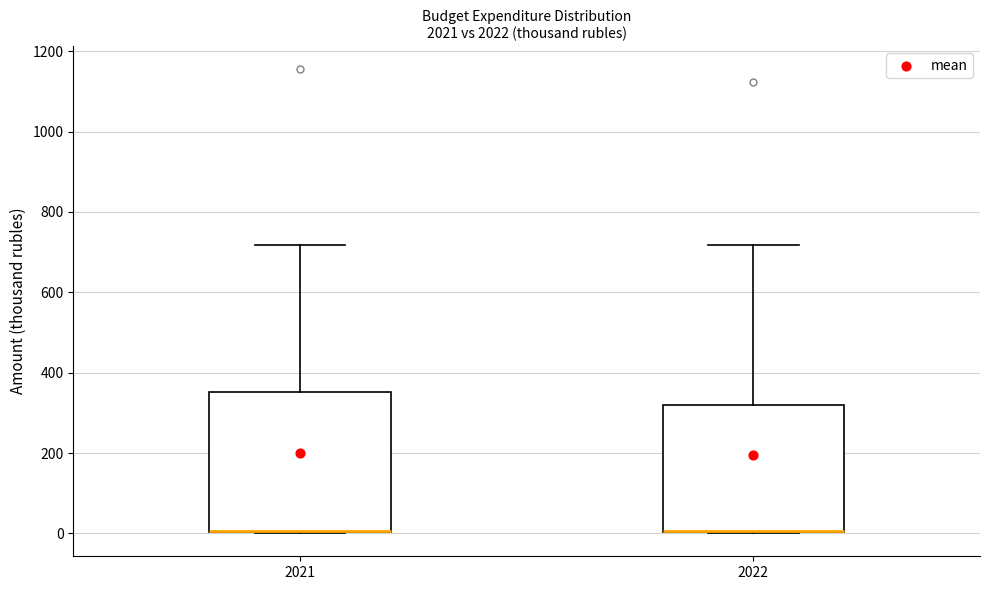

Where is the upper edge of the box at x = 2021 on the y-axis? The values are not printed on the chart, so give them approximately, as read against the axis.

360